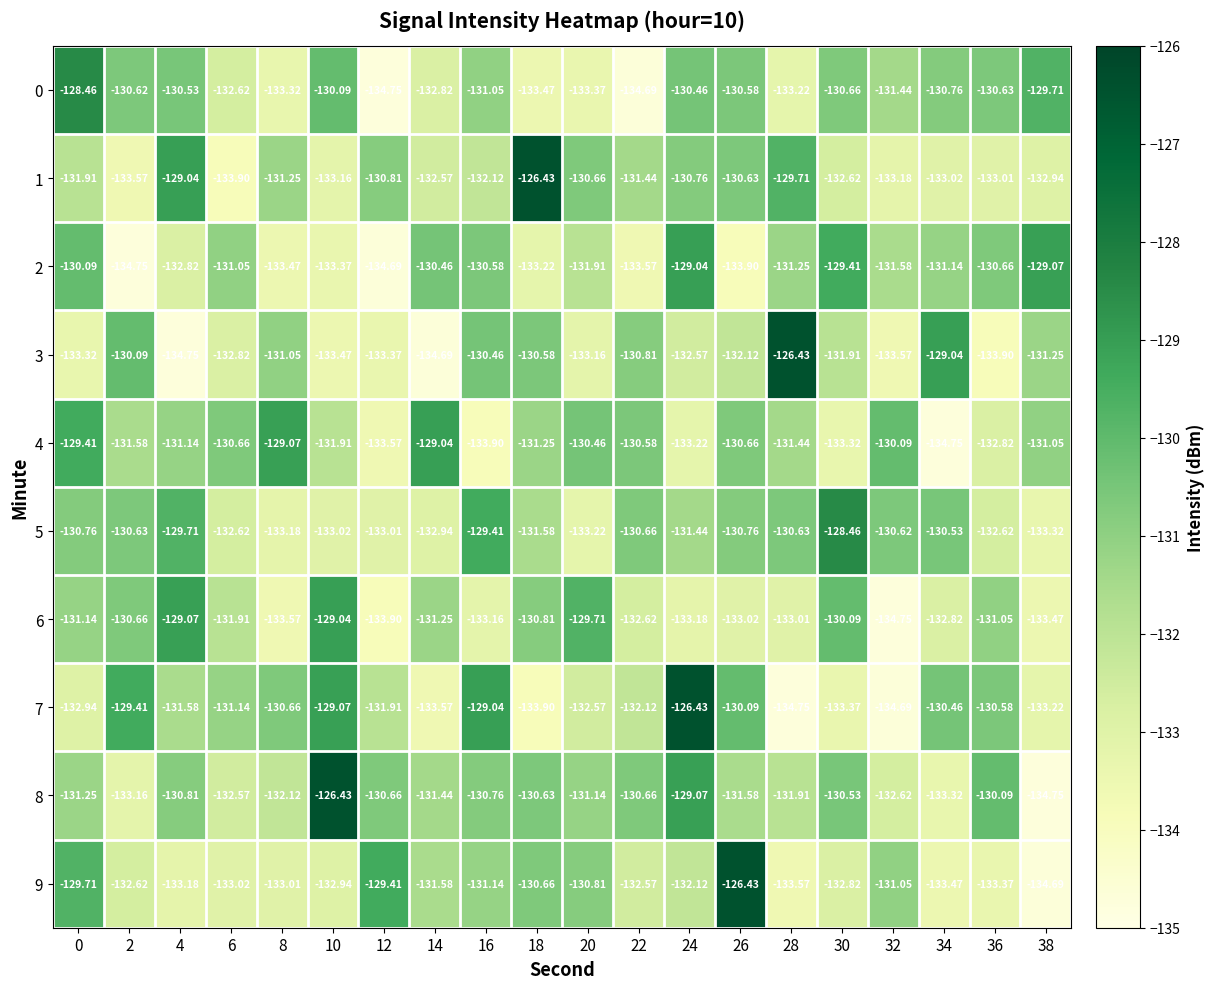

Between 10 and 14, which series saw the biggest shift?

8